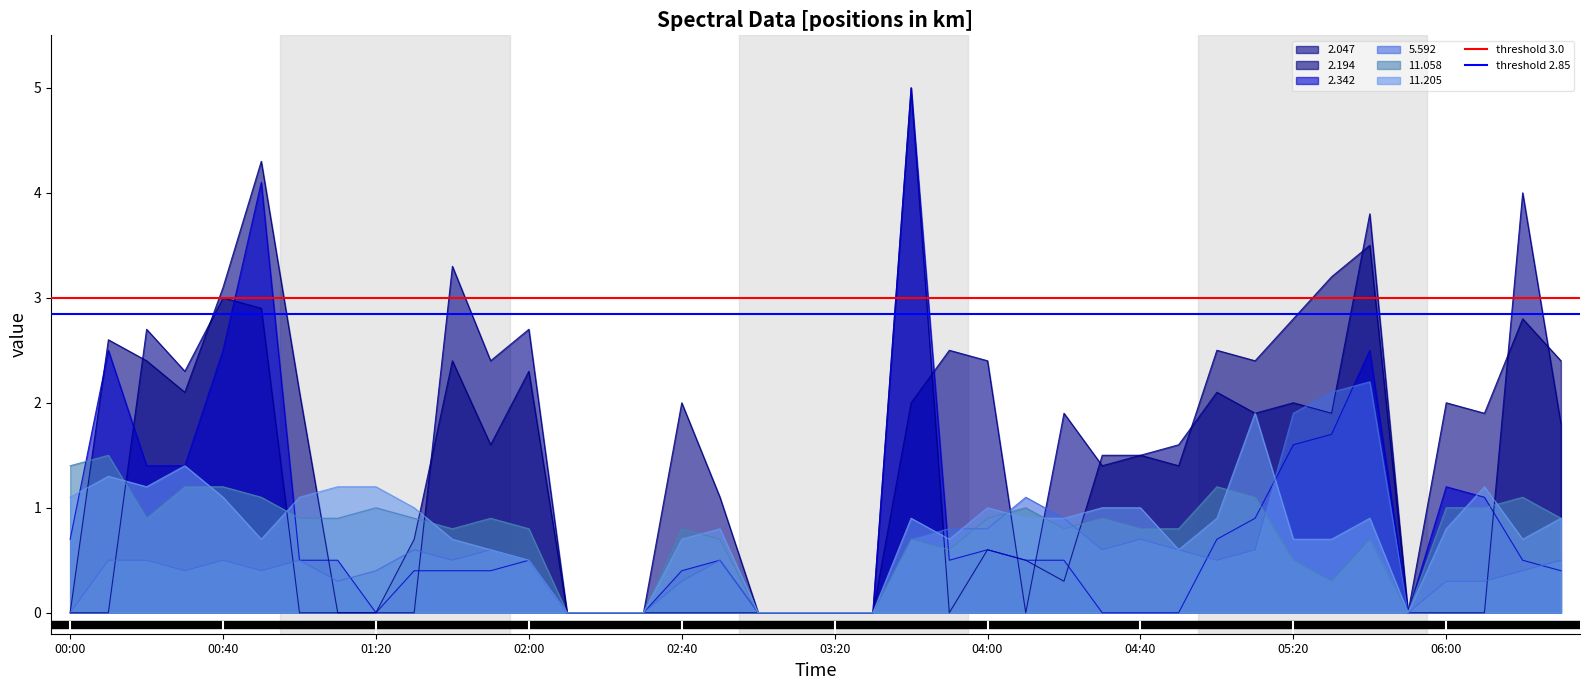

The 11.205 series shows 0.7 at 01:20. True or false?

False